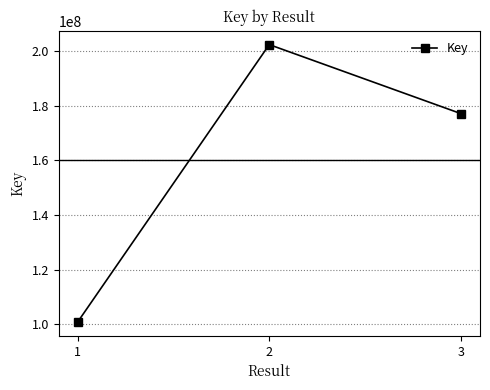

The value at 3 is 177057086. True or false?

True